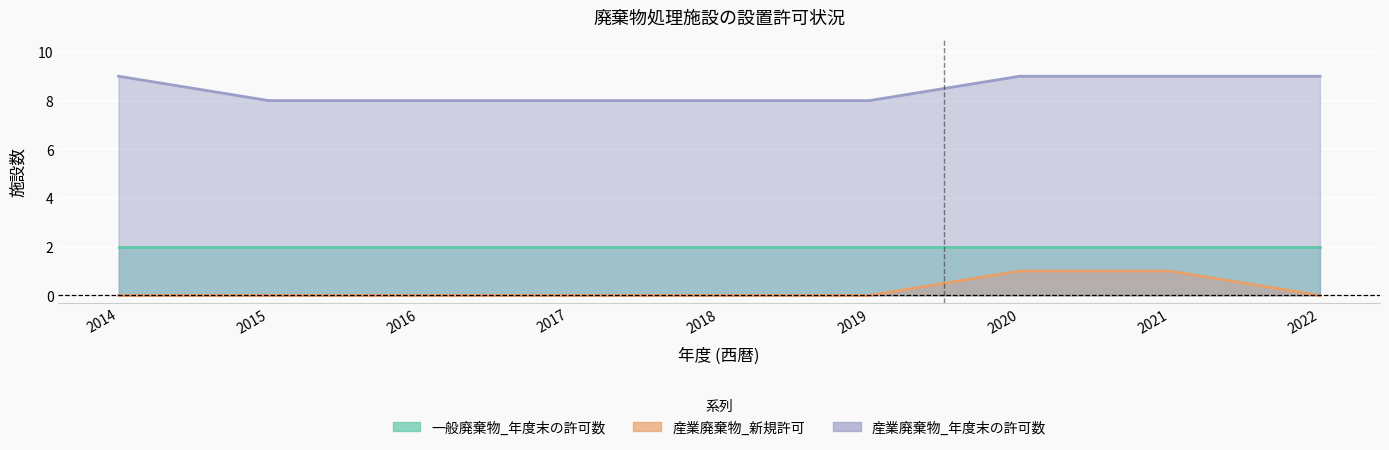

True or false: 産業廃棄物_年度末の許可数 and 産業廃棄物_新規許可 cross at least once.

False